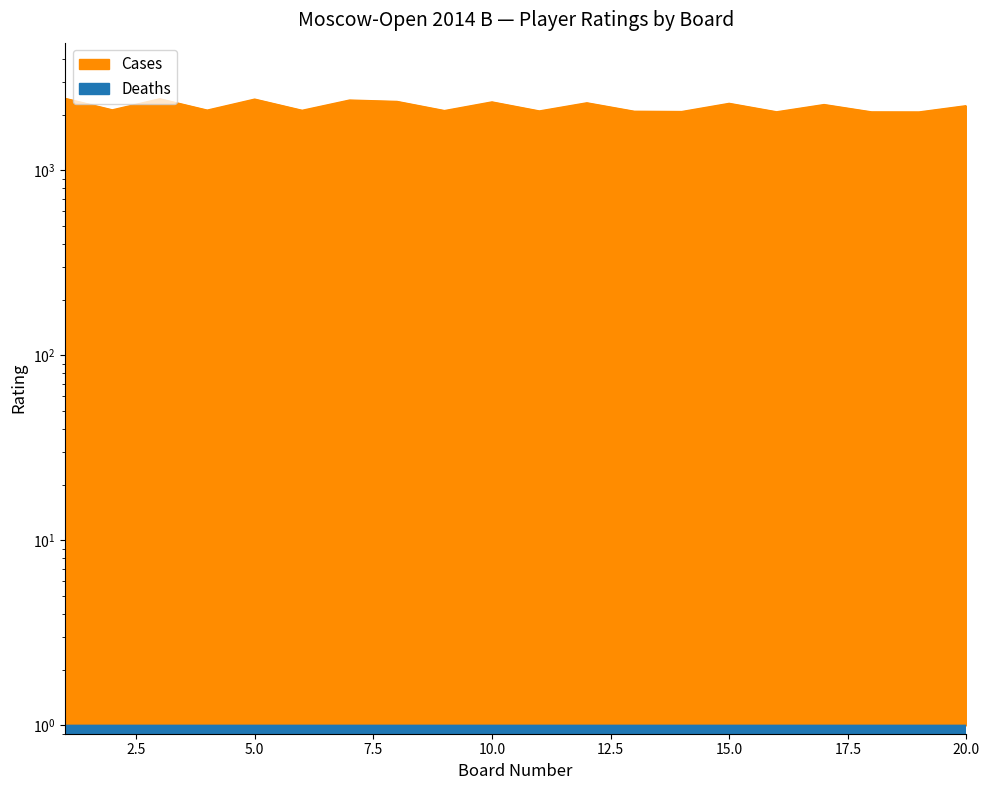

What is the difference between the maximum and second lowest values?

381